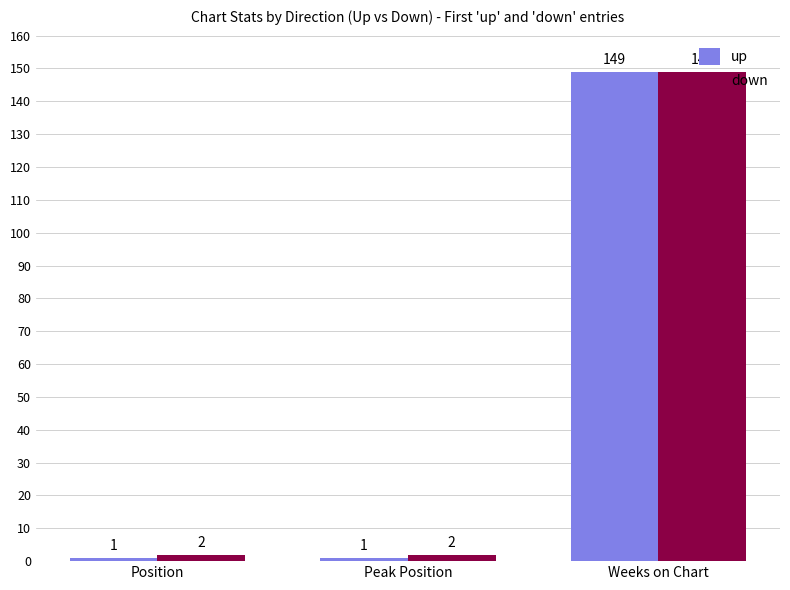

Rank the series by their average value, from lowest to highest.

up, down